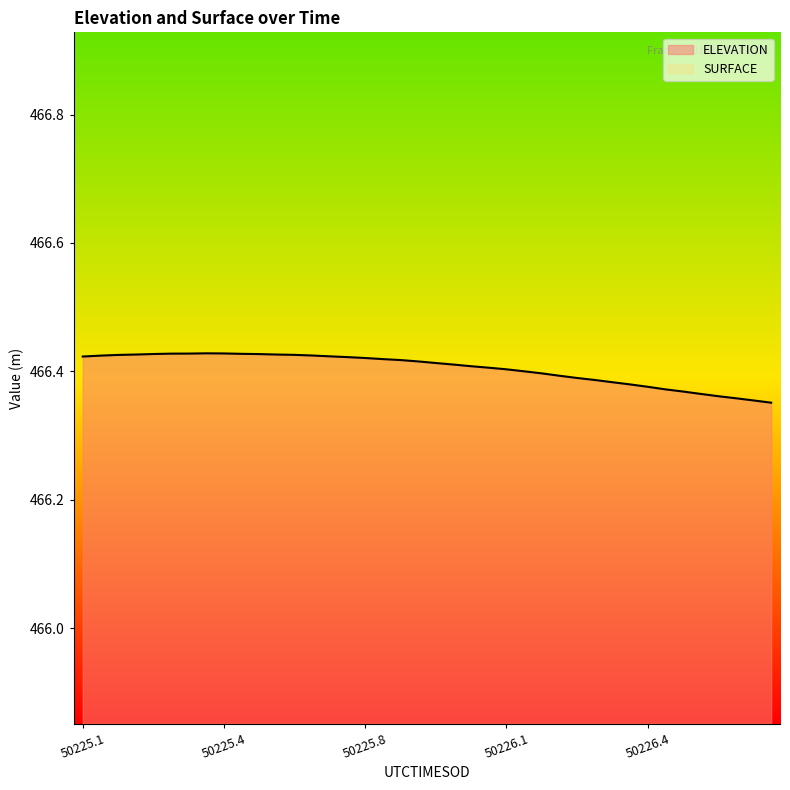

What is the label of the 12th point from the left?

50225.5553